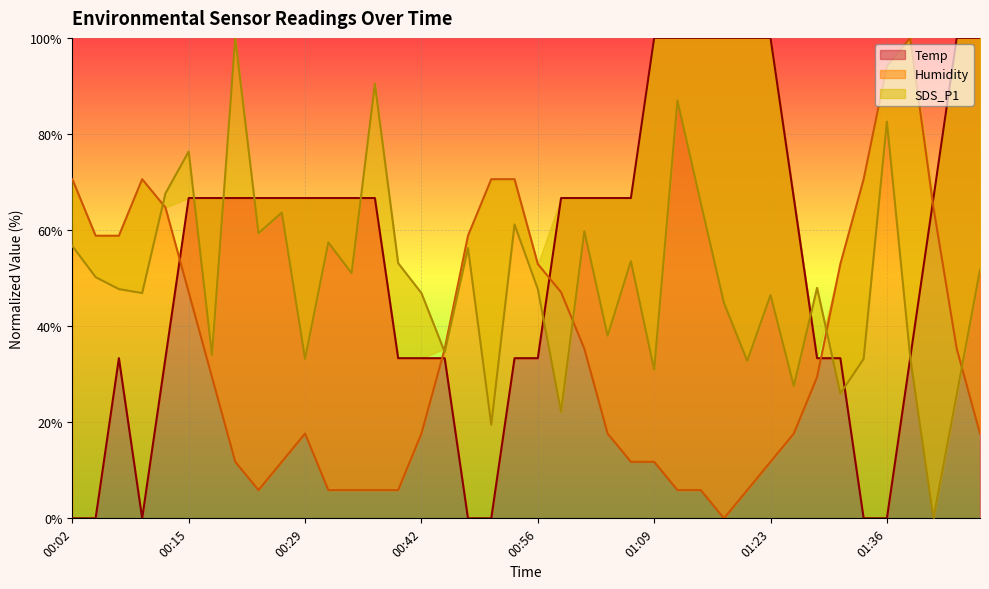

Which category has the lowest value across all series?

00:02